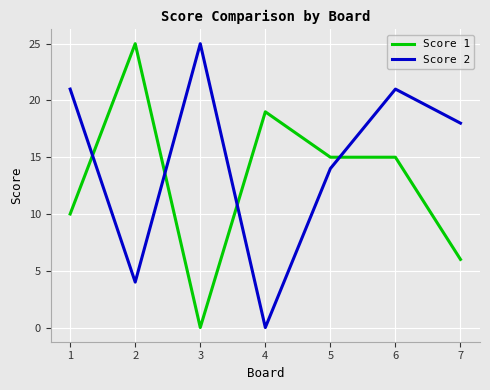

Rank the series at 4 from lowest to highest value.

Score 2, Score 1